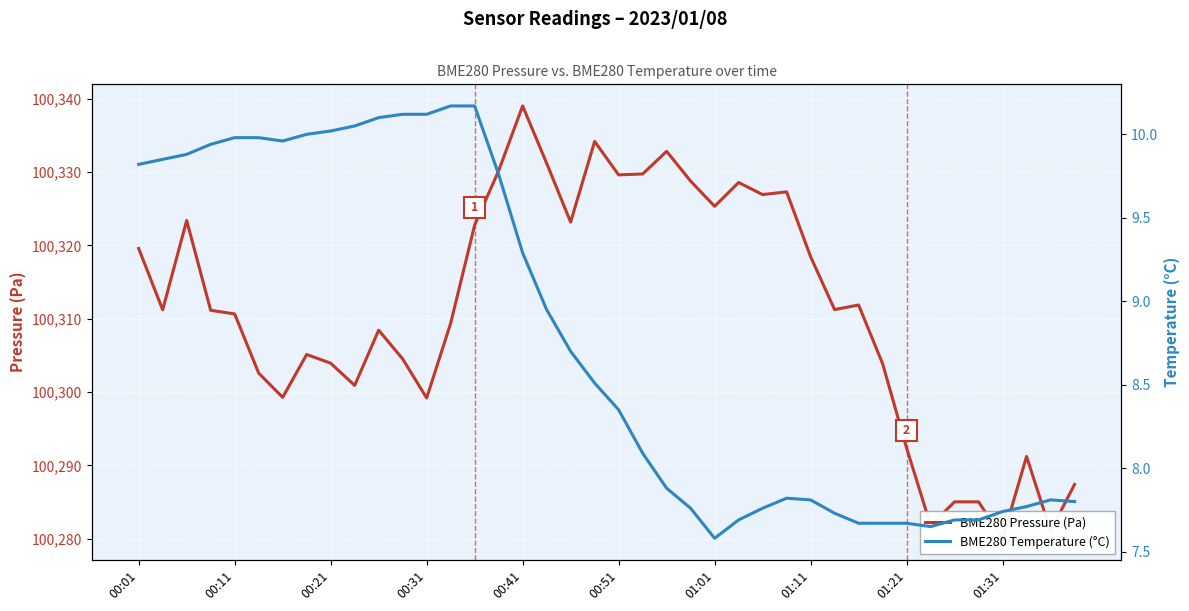

Rank the series by their average value, from highest to lowest.

BME280 Pressure (Pa), BME280 Temperature (°C)